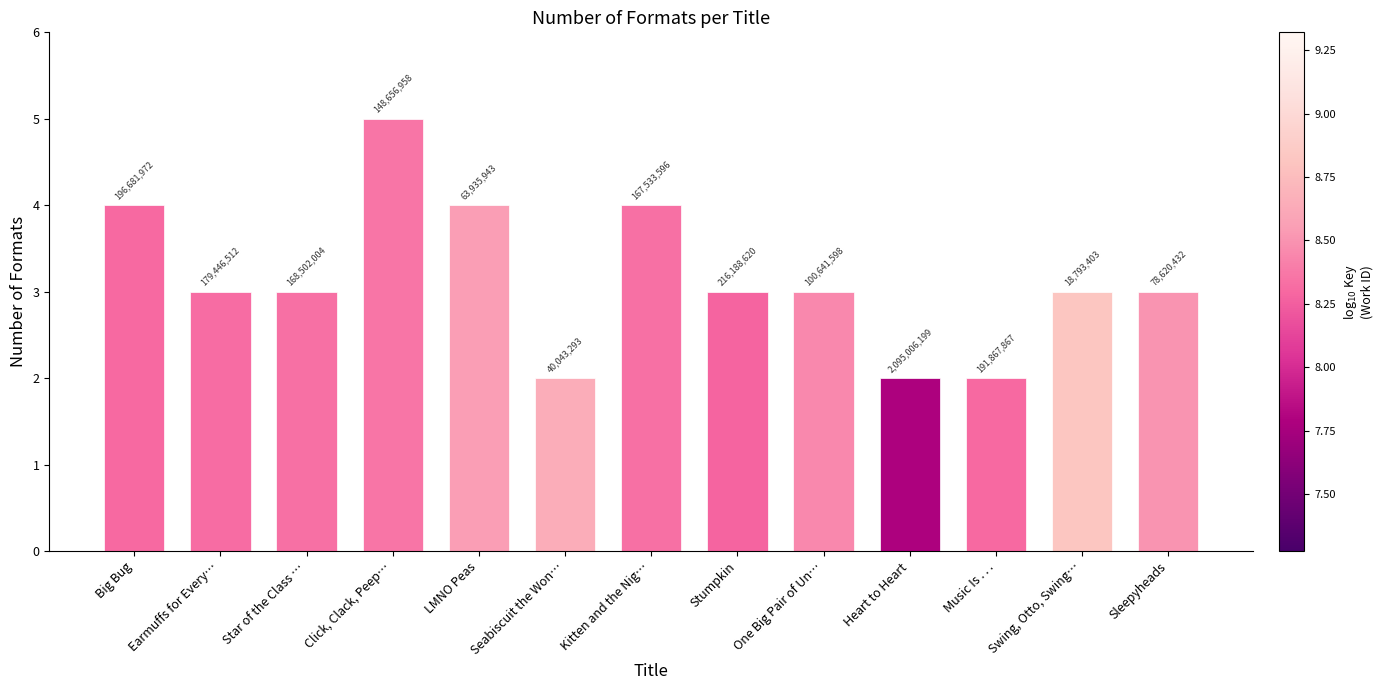

How many bars are there in total?

13